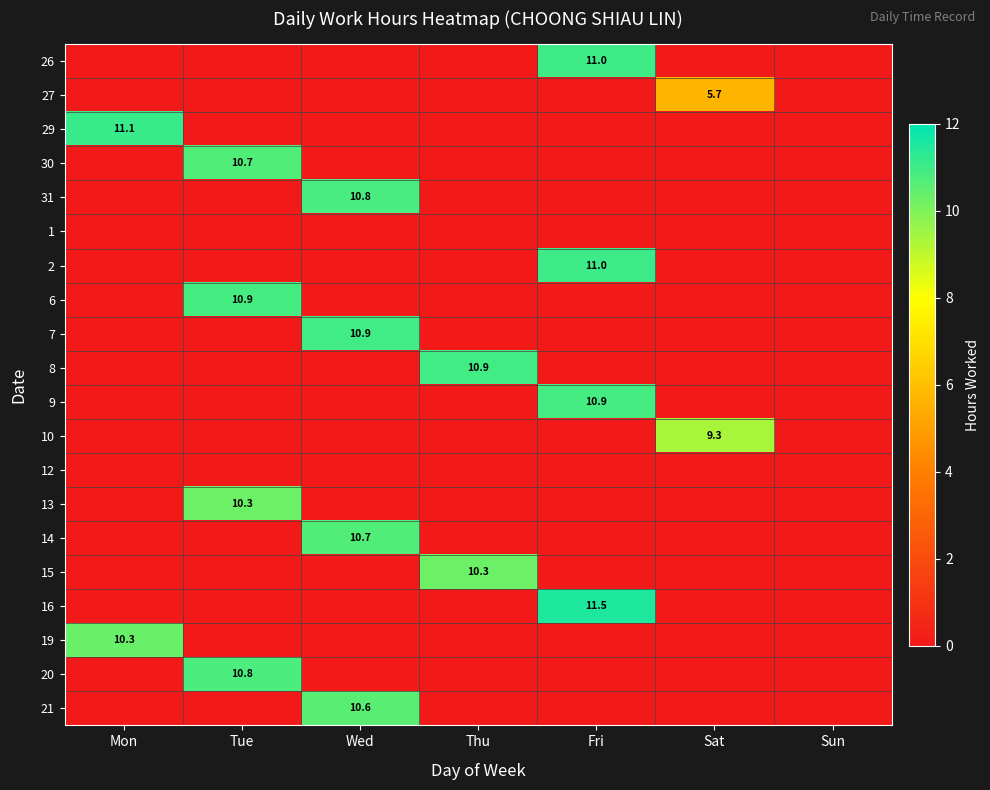

True or false: 21 has a value of 14.7 at Wed.

False